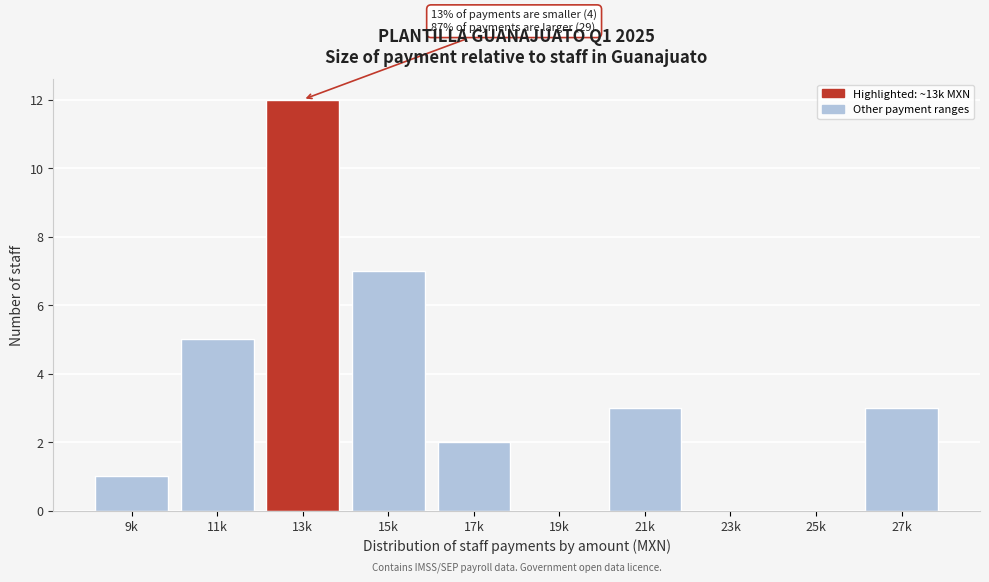

Reading left to right, list all the values displayed in this chart.

9k=1	11k=5	13k=12	15k=7	17k=2	19k=0	21k=3	23k=0	25k=0	27k=3